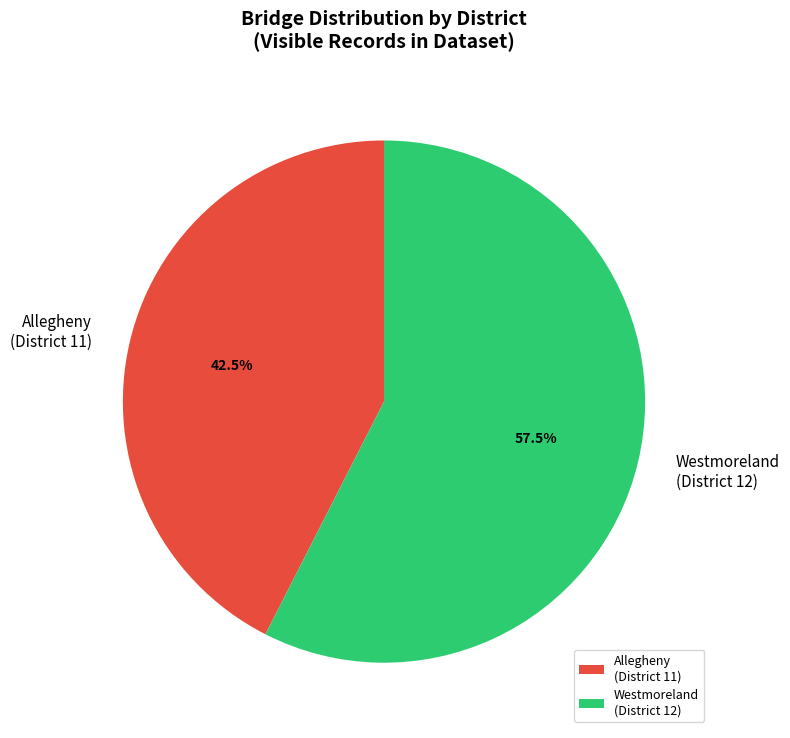

Between Allegheny (District 11) and Westmoreland (District 12), which is larger?

Westmoreland (District 12)